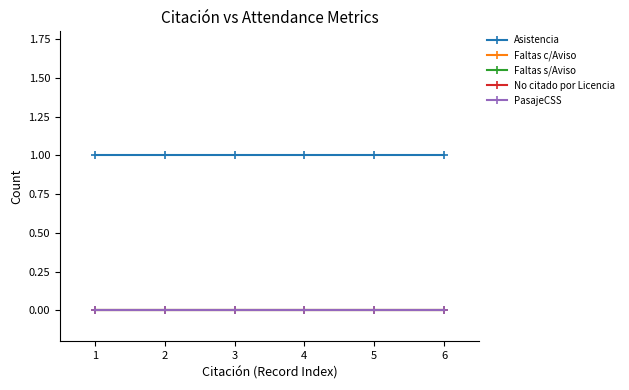

Which series changed the most between 1 and 5?

Asistencia